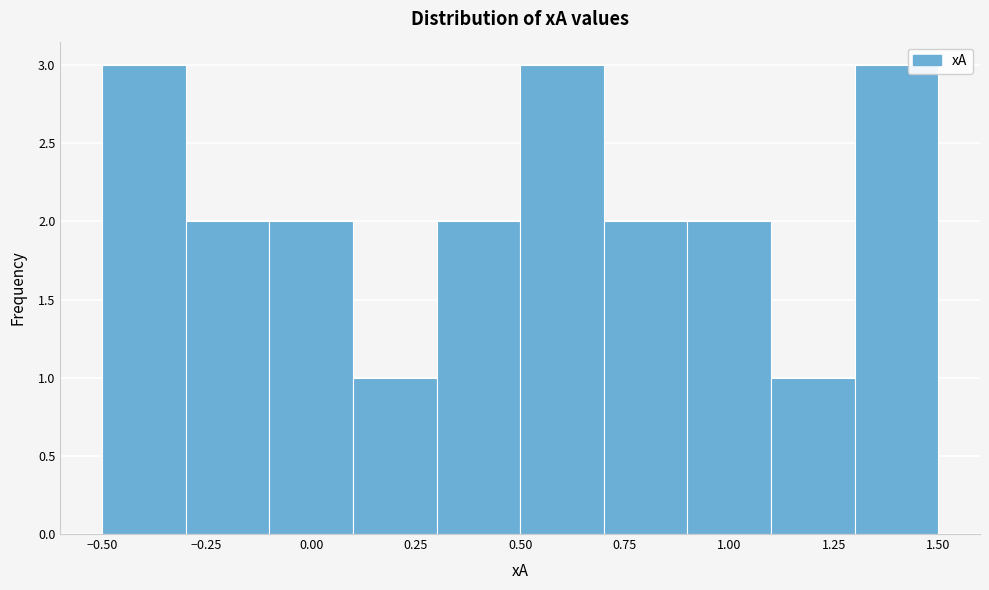

How tall is the bar that spans 0.5 to 0.7 on the x-axis? The values are not printed on the chart, so give them approximately, as read against the axis.

3